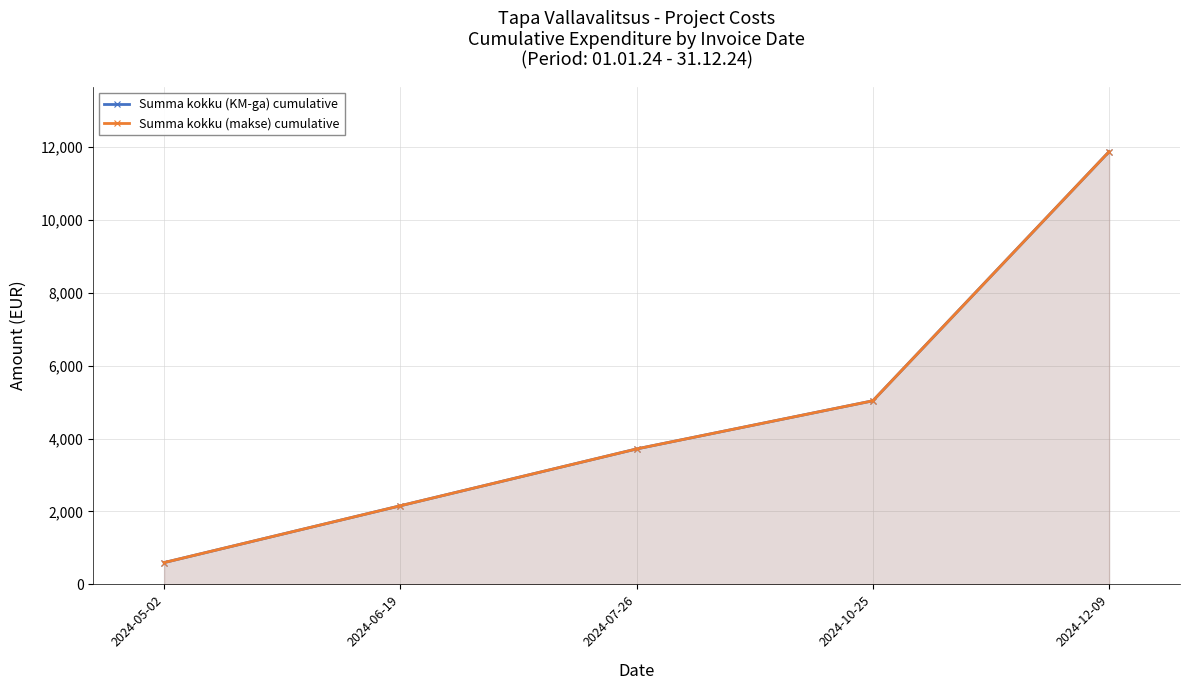

Read the Summa kokku (KM-ga) cumulative value at 2024-10-25.

5036.3